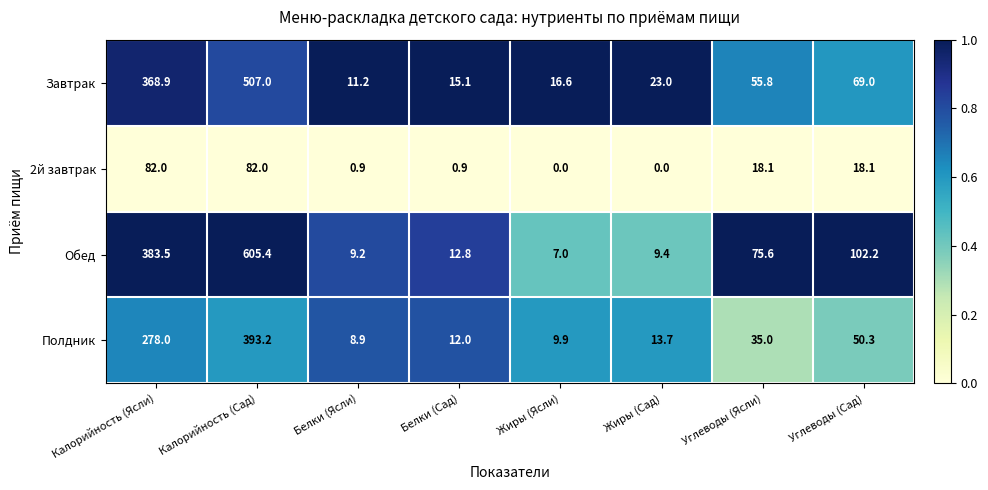

At which label does Завтрак reach its minimum?

Белки (Ясли)